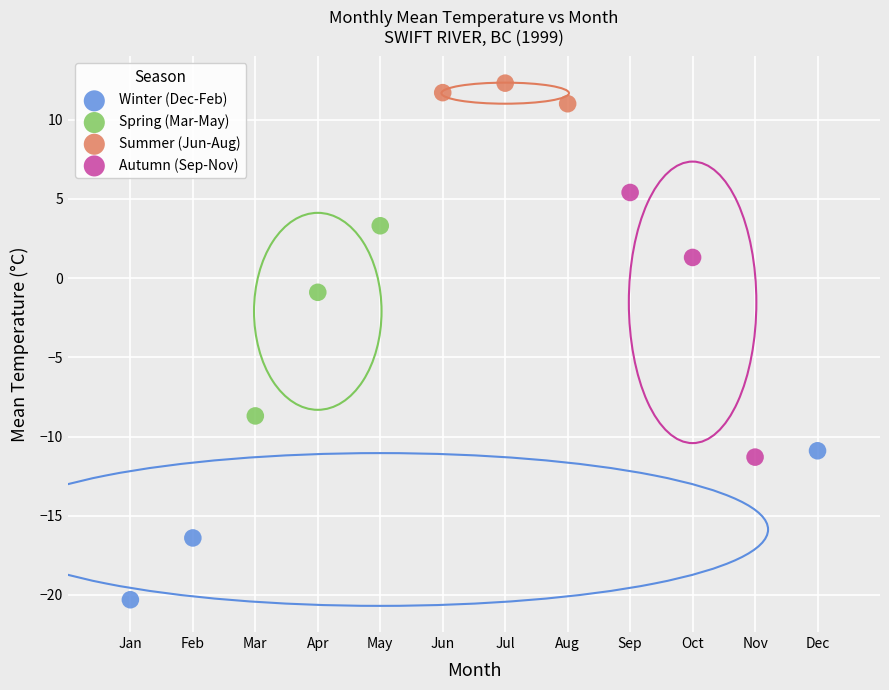

Which series has the widest spread of Y values?

Autumn (Sep-Nov)